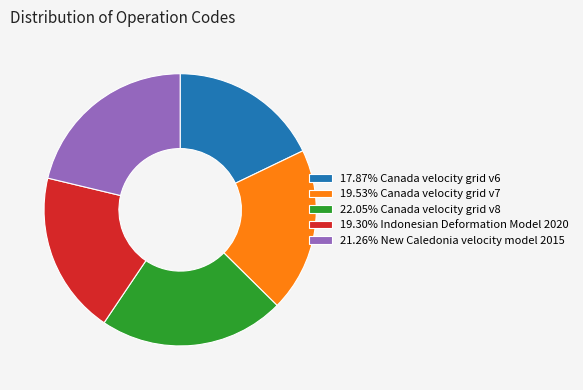

Is there a majority slice in this chart?

No